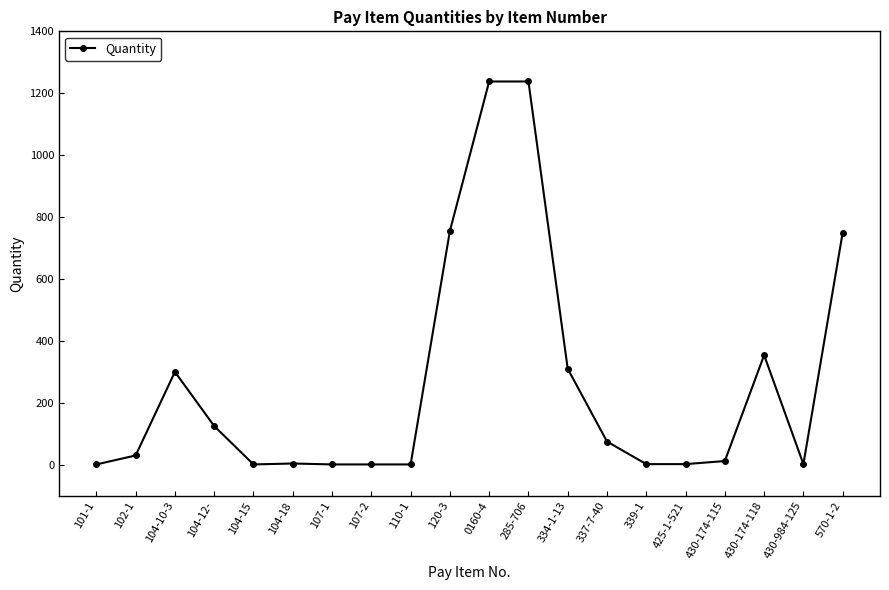

Read the value at 334-1-13, to the nearest 100.

300